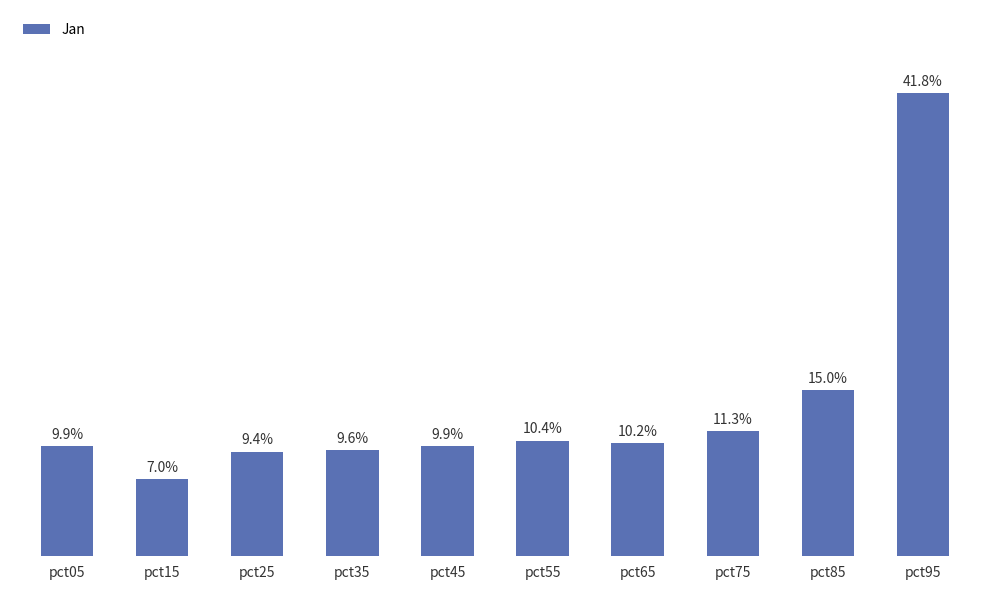

What is the minimum value shown in the chart?

0.1